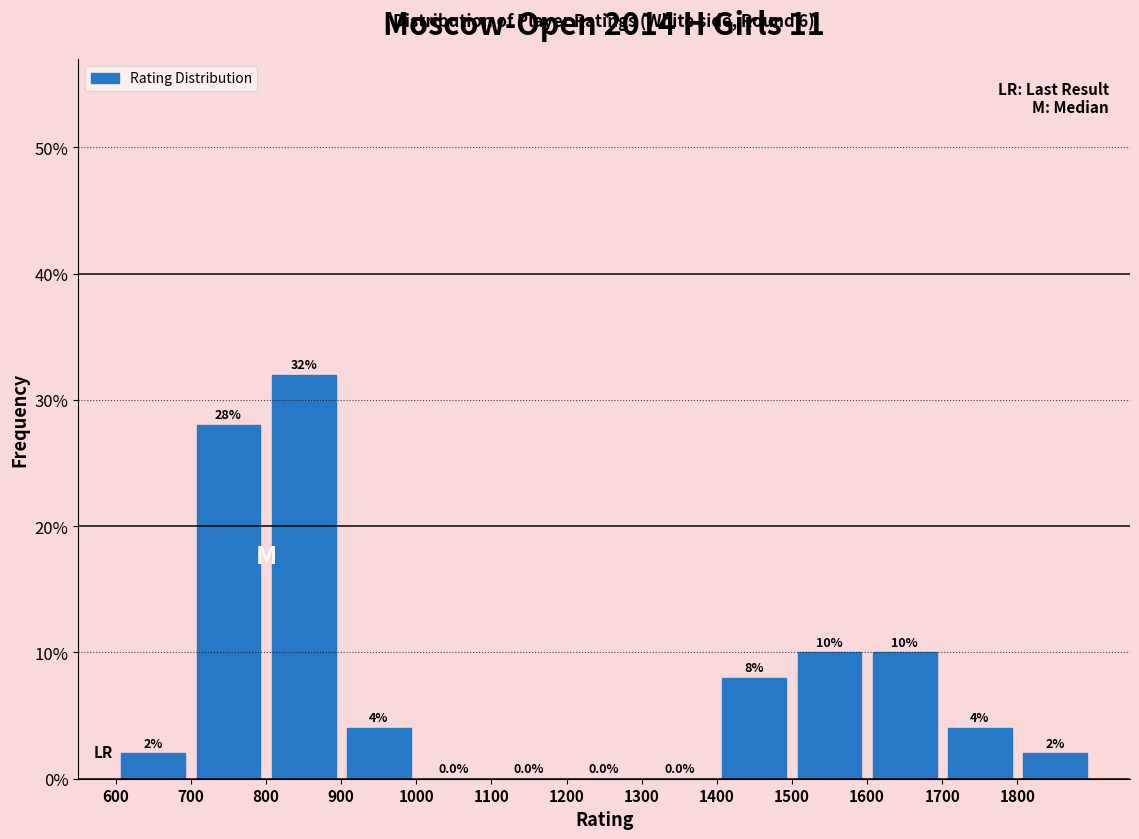

Reading left to right, transcribe this chart: for each bar, give the range it covers on the x-axis and its height.

600 to 700: 2.0
700 to 800: 28.0
800 to 900: 32.0
900 to 1000: 4.0
1000 to 1100: 0.0
1100 to 1200: 0.0
1200 to 1300: 0.0
1300 to 1400: 0.0
1400 to 1500: 8.0
1500 to 1600: 10.0
1600 to 1700: 10.0
1700 to 1800: 4.0
1800 to 1900: 2.0